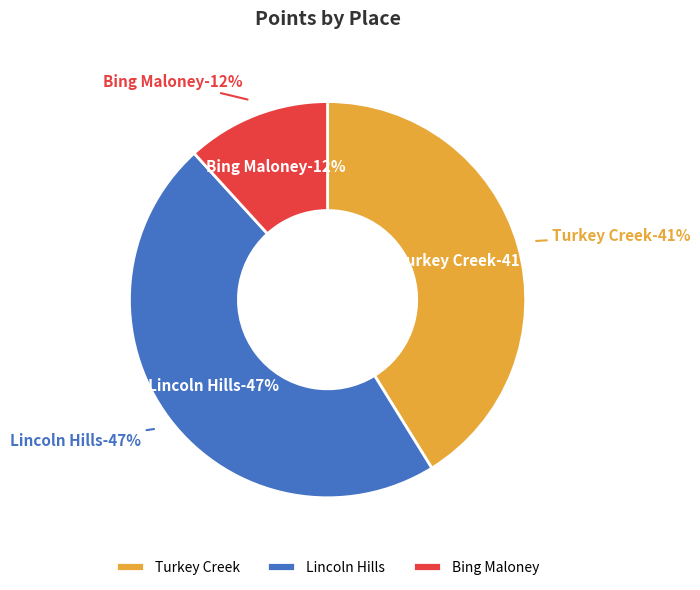

Is it true that Turkey Creek is 41% of the pie?

True